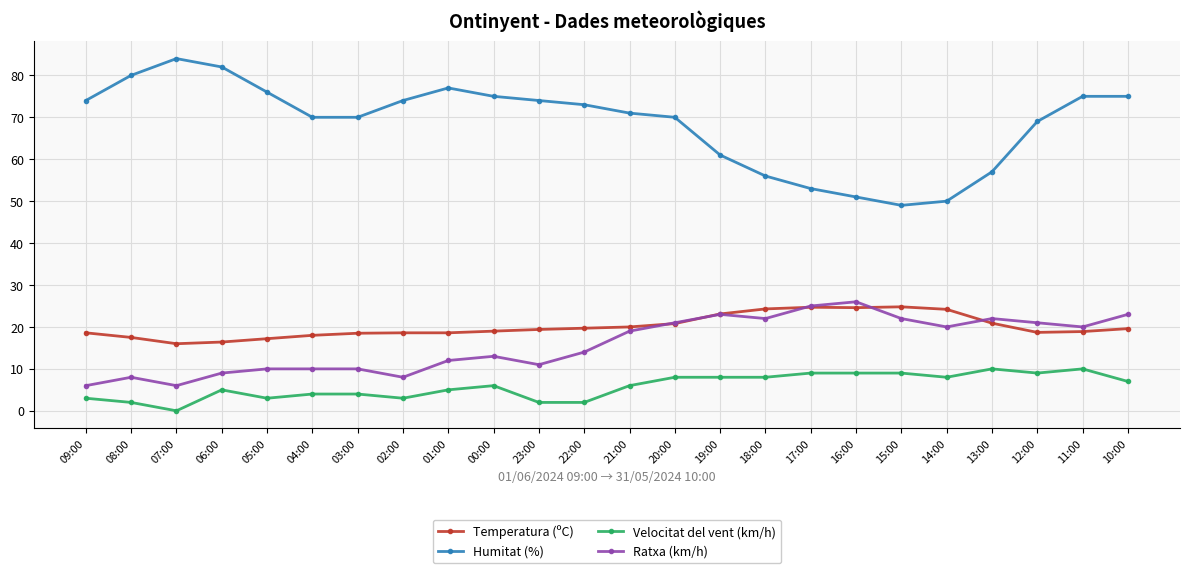

What are all the series names shown in the legend?

Temperatura (ºC), Humitat (%), Velocitat del vent (km/h), Ratxa (km/h)